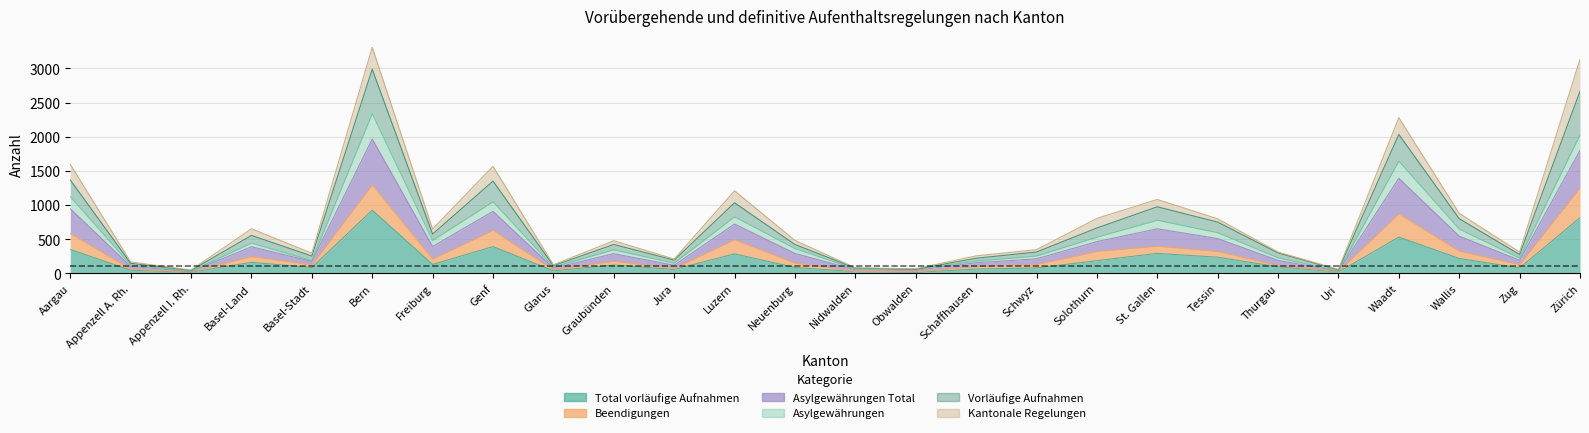

Read the Total vorläufige Aufnahmen value at Bern.

924